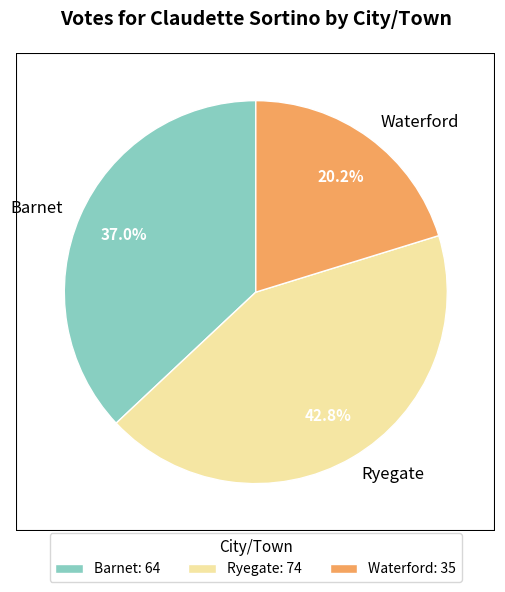

How many slices are in this pie chart?

3